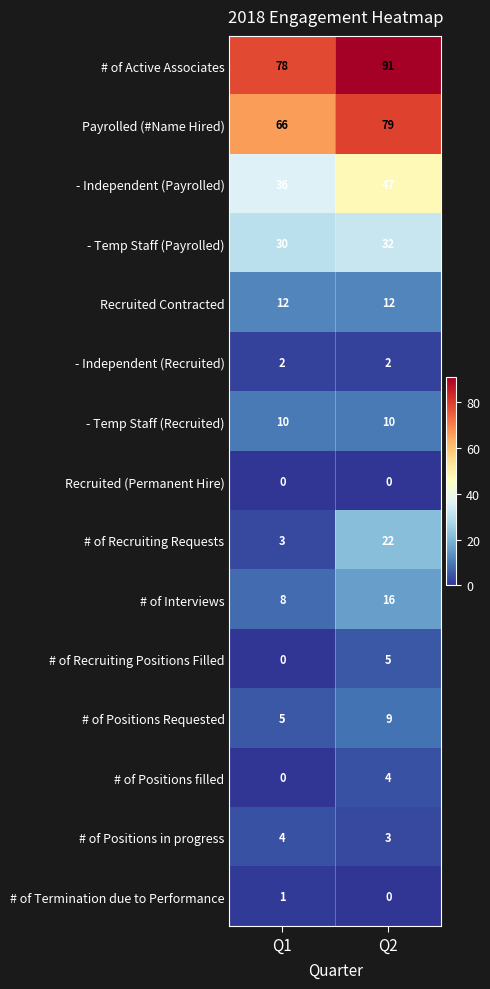

The value of - Temp Staff (Recruited) at Q1 is 10. True or false?

True